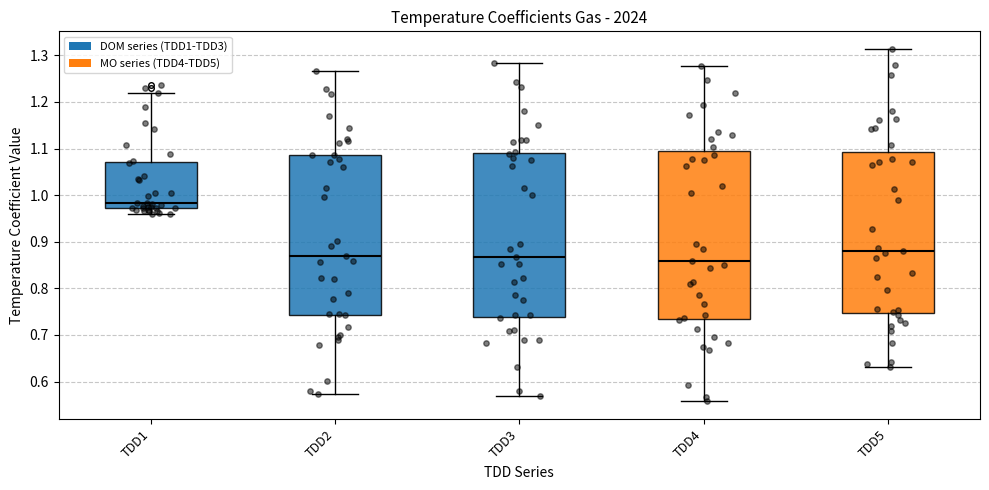

Which box has the highest median line?

TDD1